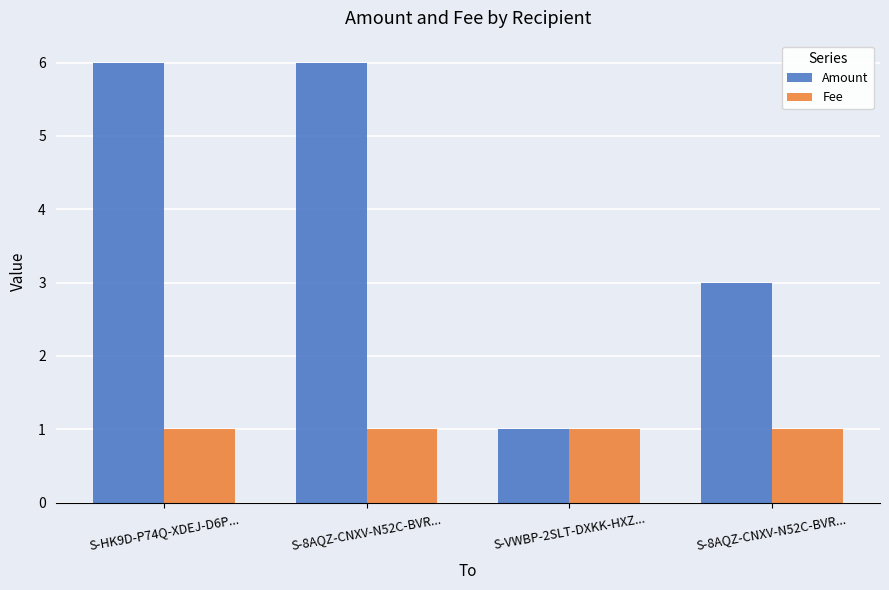

What is the spread (max minus min) of values at S-8AQZ-CNXV-N52C-BVR...?

5